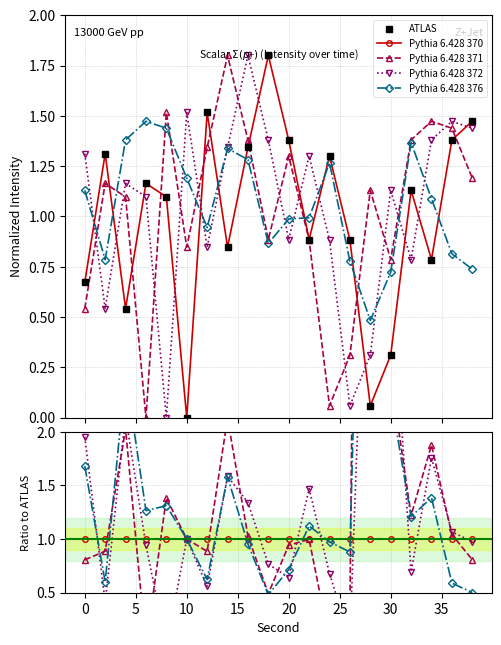

Is the value of Pythia 6.428 370 at 16 greater than the value of Pythia 6.428 372 at 14?

No